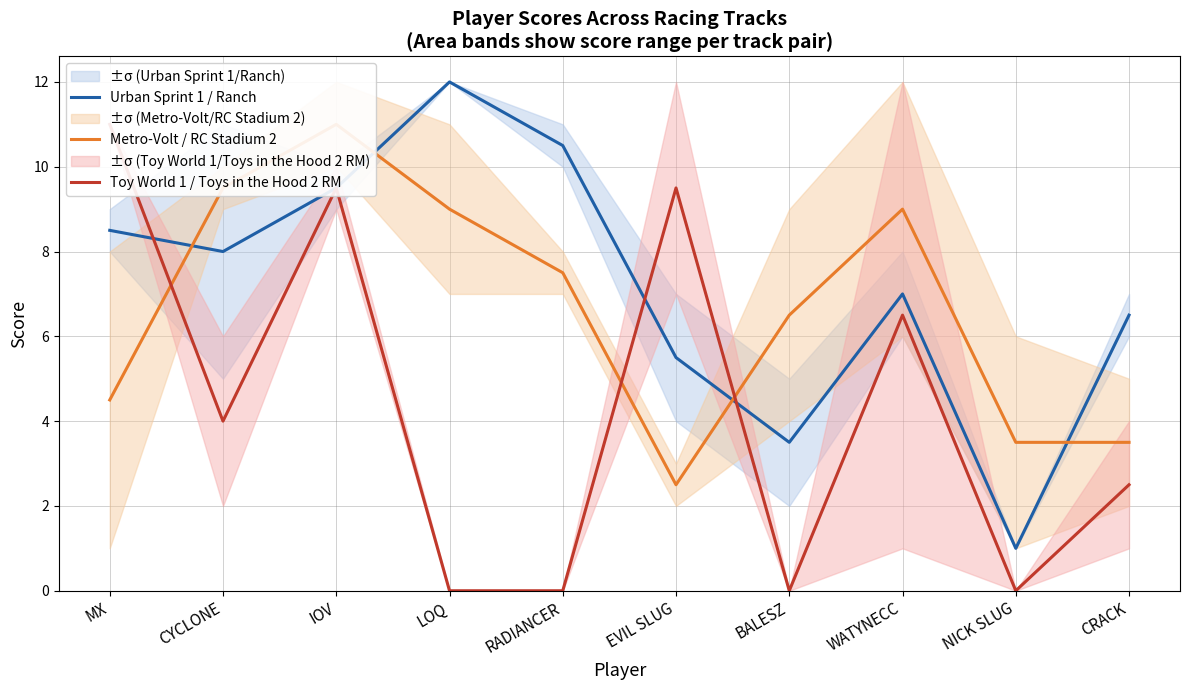

Rank the categories by Toy World 1 / Toys in the Hood 2 RM value from highest to lowest.

MX, IOV, EVIL SLUG, WATYNECC, CYCLONE, CRACK, LOQ, RADIANCER, BALESZ, NICK SLUG